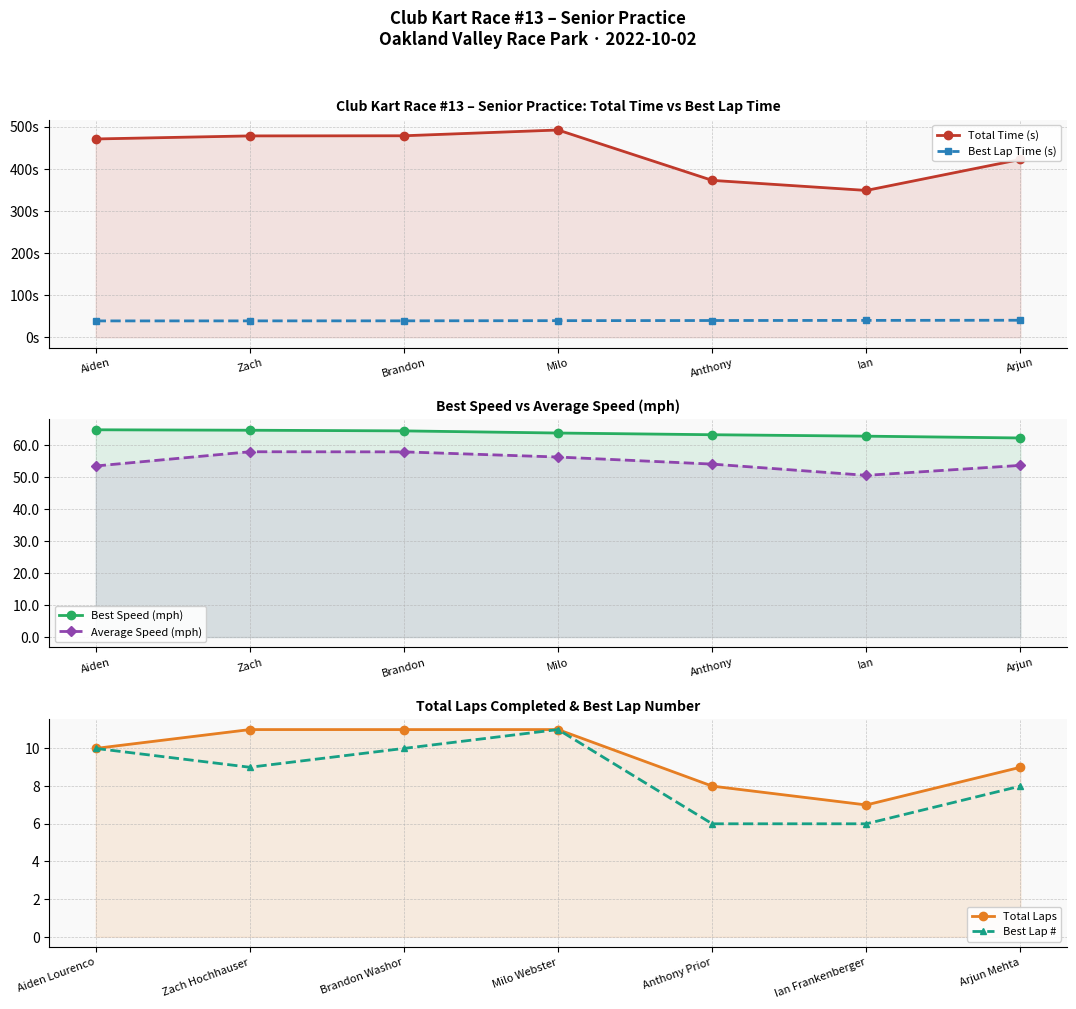

Rank the series at Aiden from lowest to highest value.

Total Laps, Best Lap #, Best Lap Time (s), Average Speed (mph), Best Speed (mph), Total Time (s)